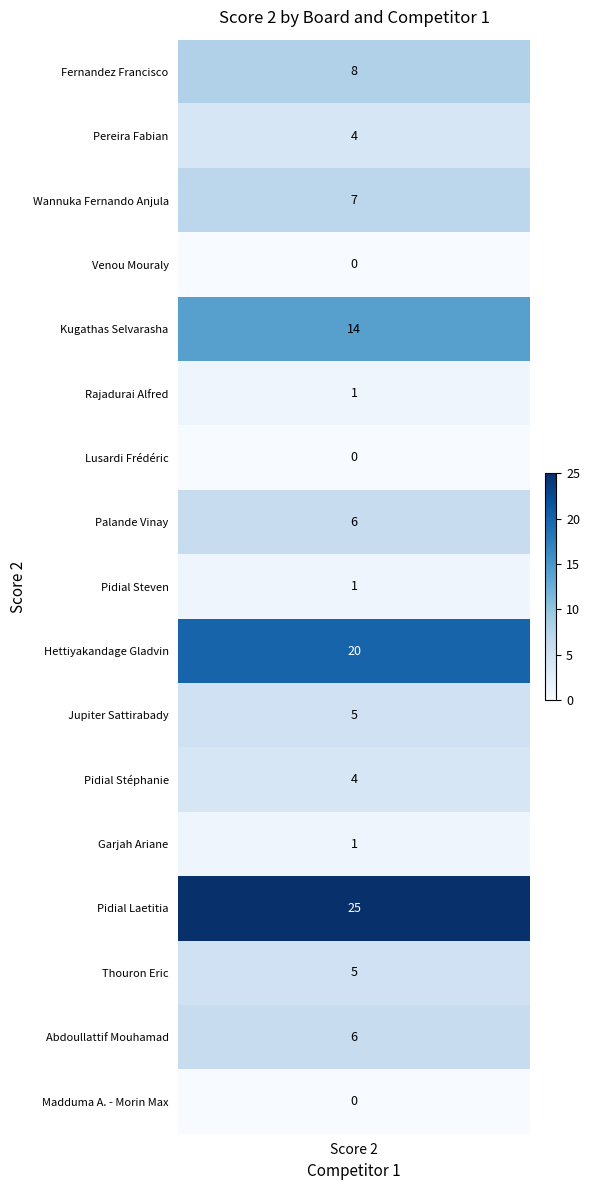

What is the difference between the second highest and second lowest values?

20